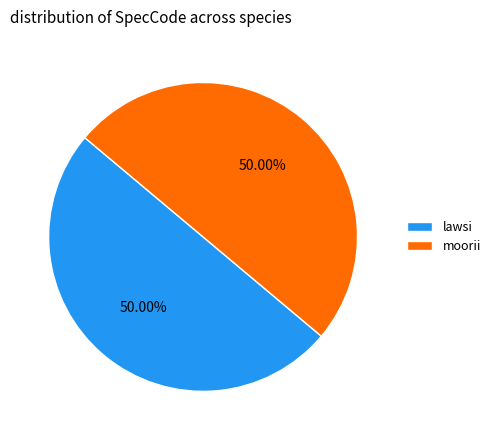

To the nearest percent, what percentage of the pie is moorii?

50%